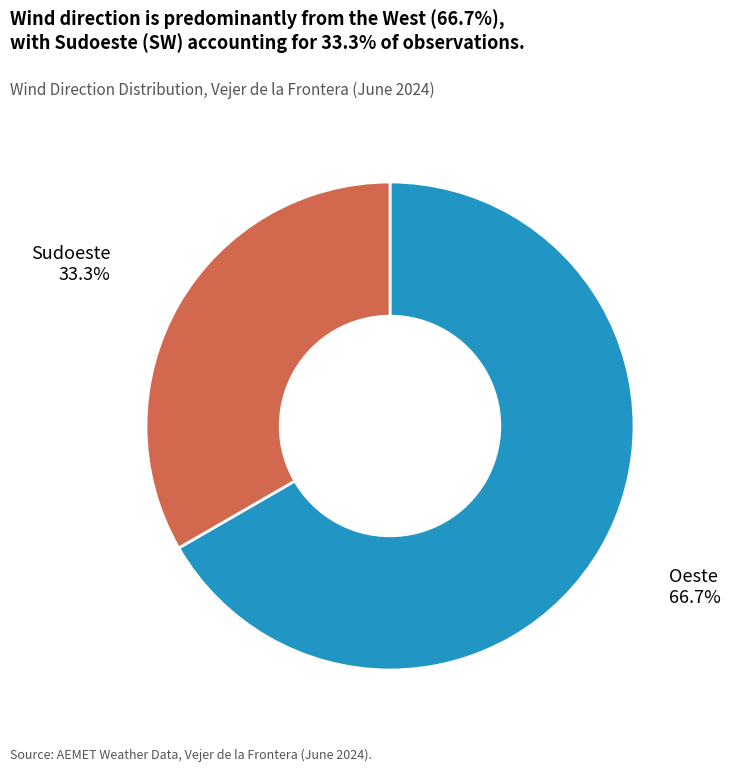

Does any single category account for the majority?

Yes